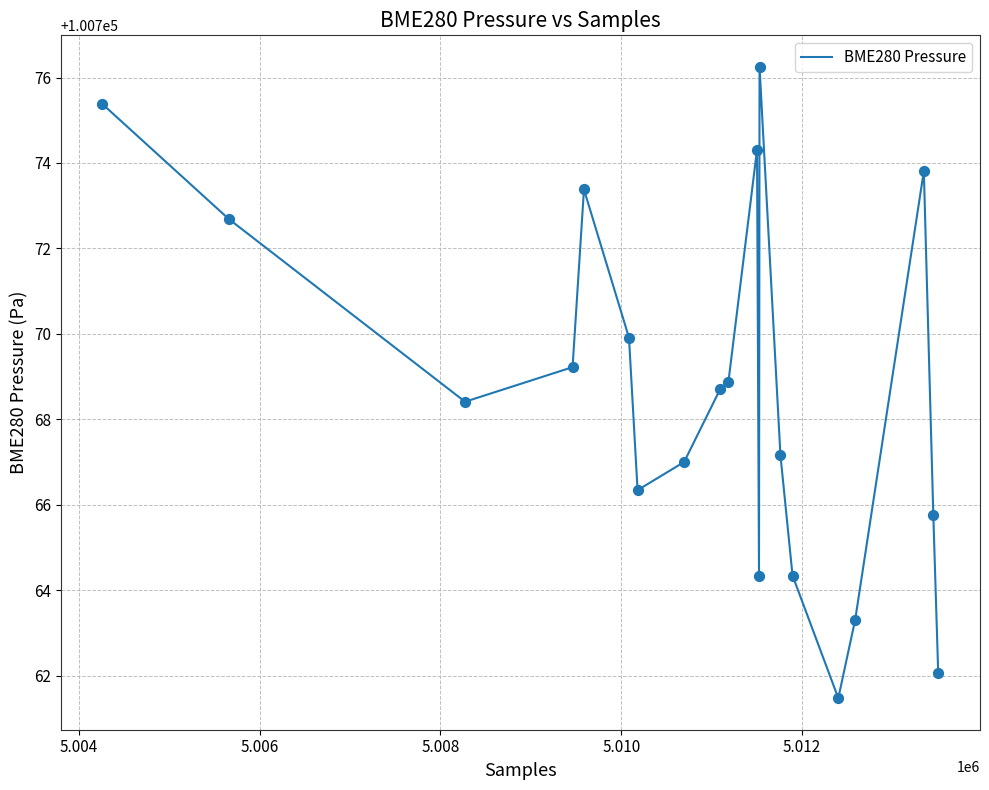

What is the difference between the maximum and minimum values?

14.8